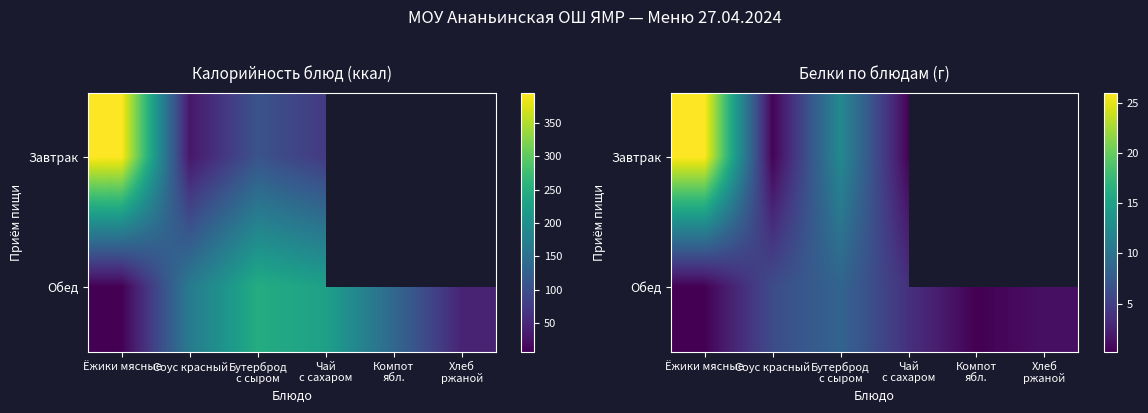

What is the sum of all Обед values?

20.3